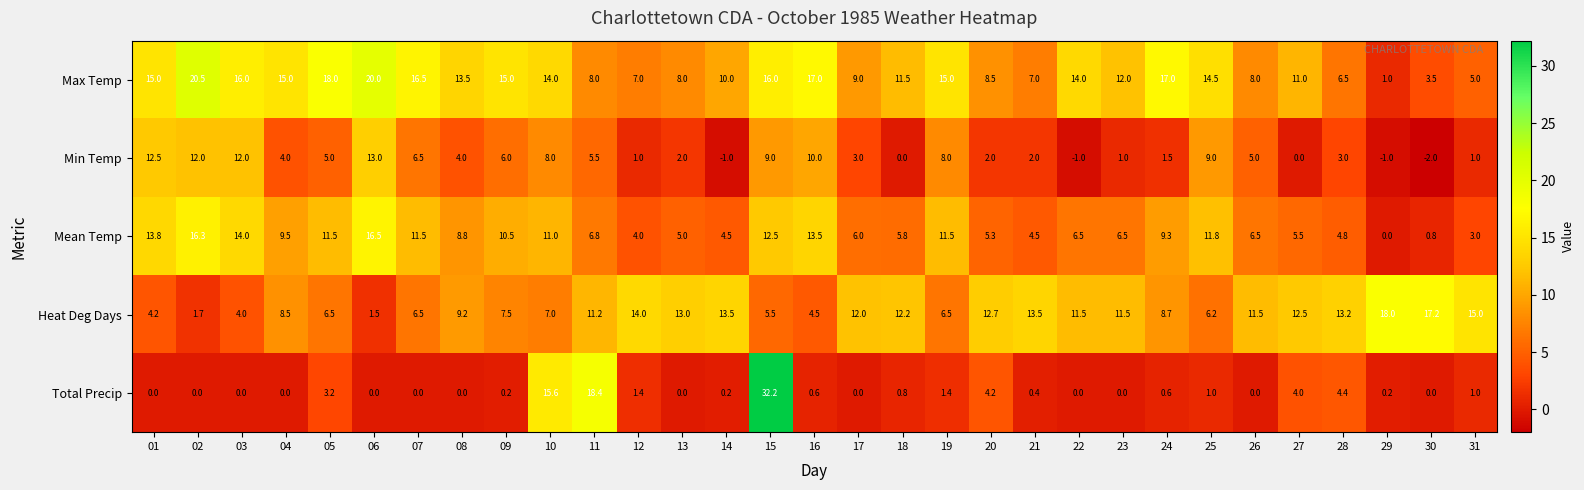

Between 16 and 30, which series saw the biggest shift?

Max Temp